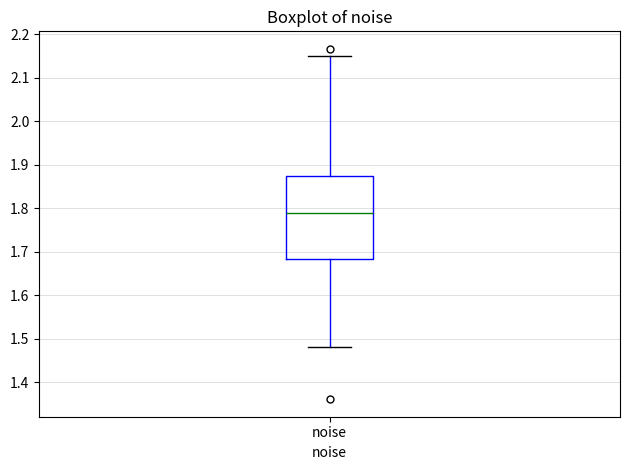

Transcribe this box plot: give where the median line is, the range the box spans, and where the two whiskers end, as read against the y-axis. The values are not printed on the chart, so give them approximately, as read against the axis.

median 1.79, box 1.68 to 1.87, whiskers 1.48 to 2.15